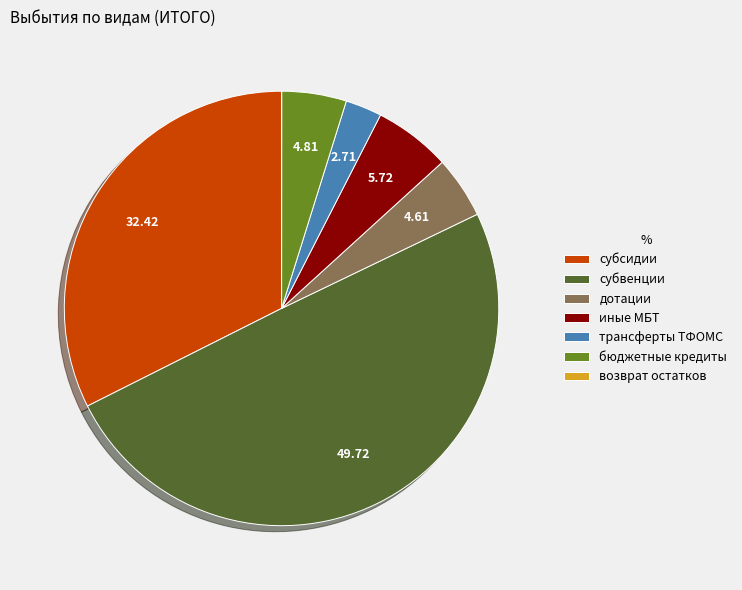

What is the largest slice in the pie chart?

субвенции